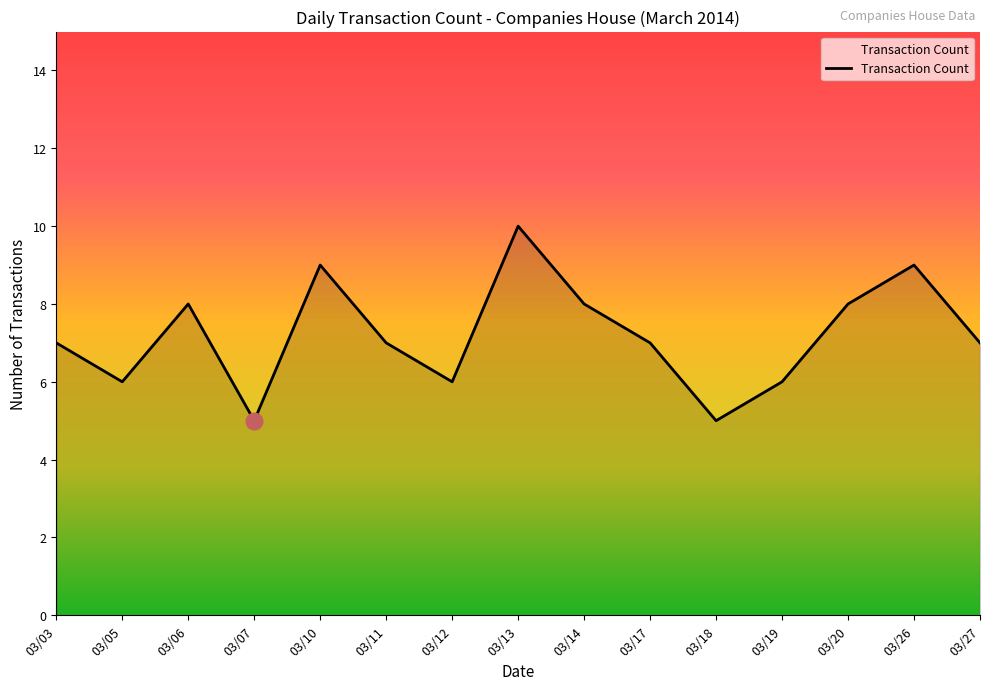

Is it true that the value at 03/18 is 3?

False